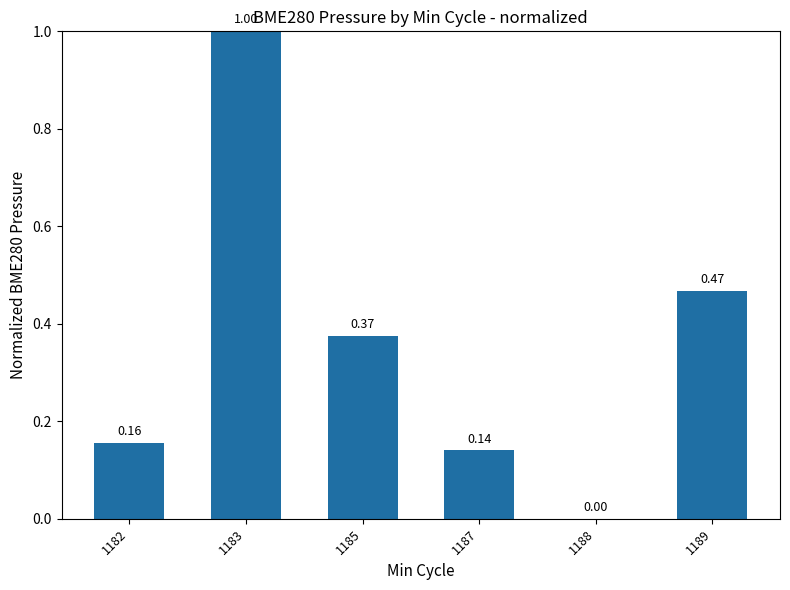

Which has a higher value, 1183 or 1182?

1183